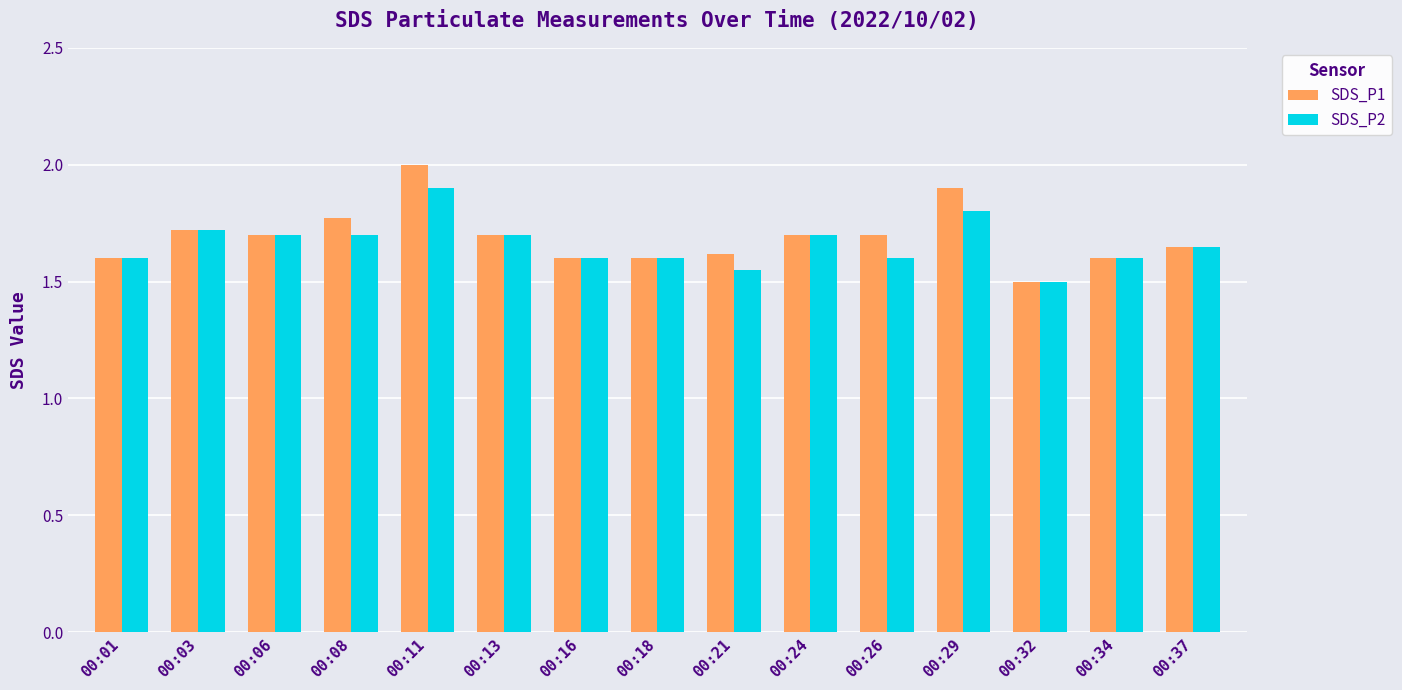

Is the value of SDS_P1 at 00:29 greater than the value of SDS_P2 at 00:21?

Yes